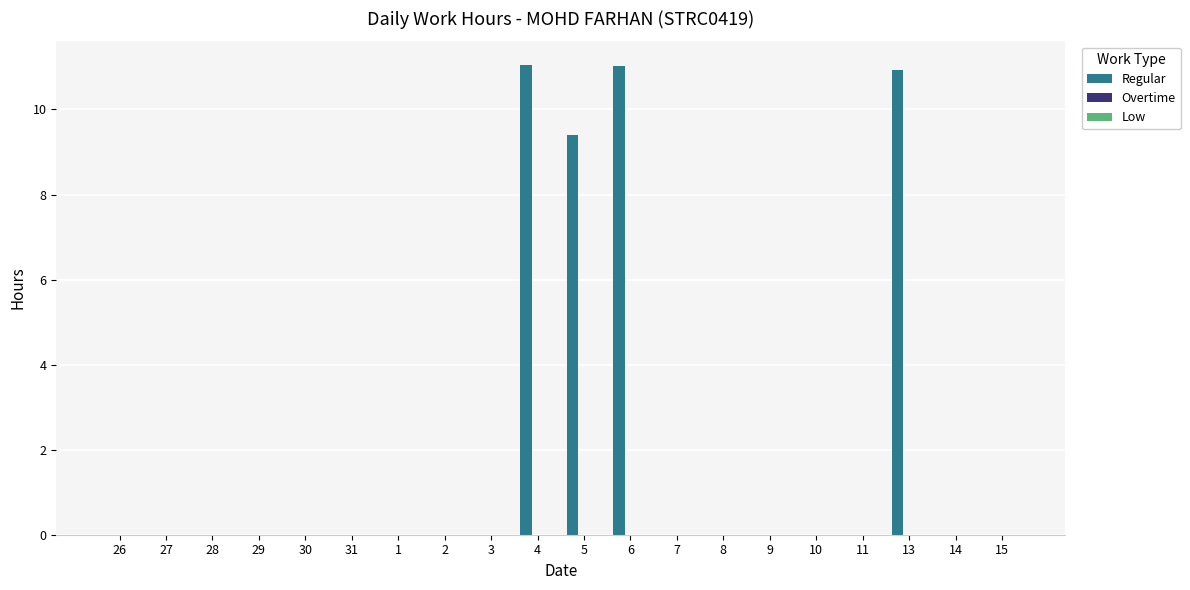

True or false: the data shows 11.1 at 4.

True